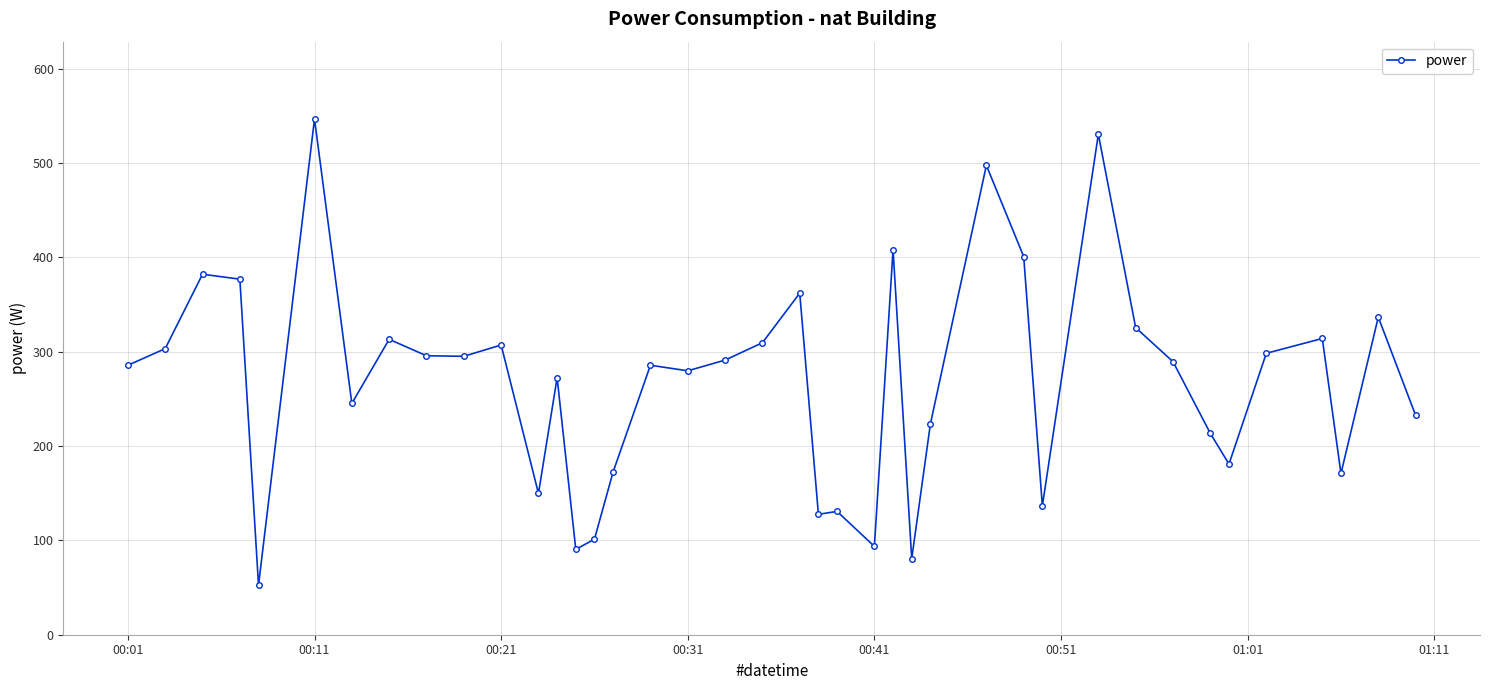

Does the chart have visible grid lines?

Yes